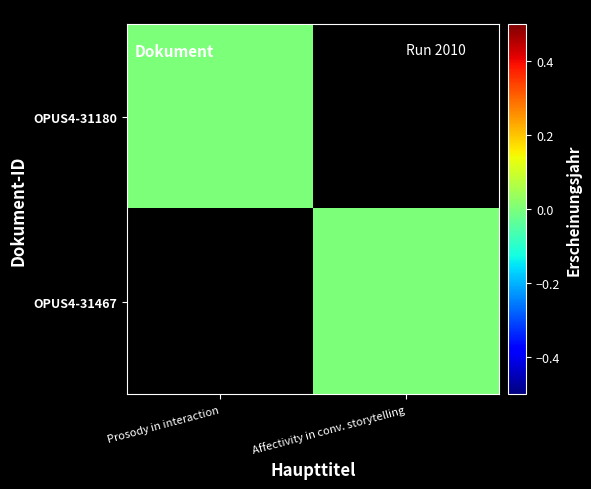

Reading right to left, list all the values displayed in this chart.

OPUS4-31180: Affectivity in conv. storytelling=0	Prosody in interaction=2010
OPUS4-31467: Affectivity in conv. storytelling=2010	Prosody in interaction=0